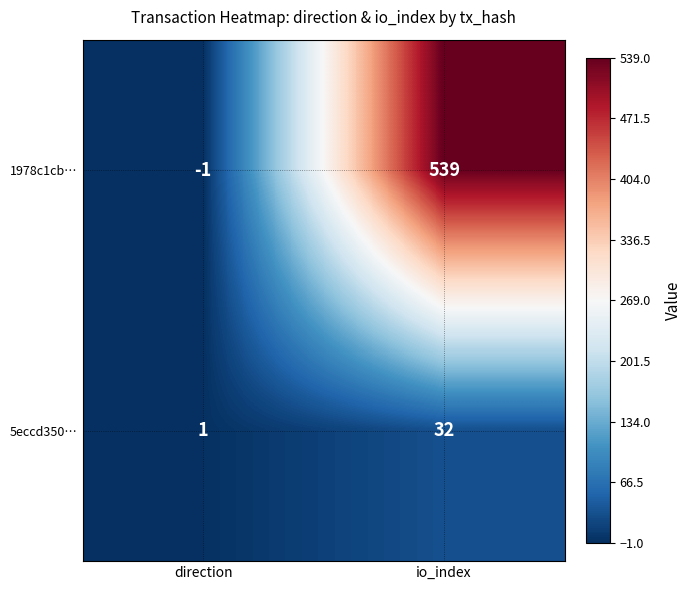

What is the spread (max minus min) of values at direction?

2